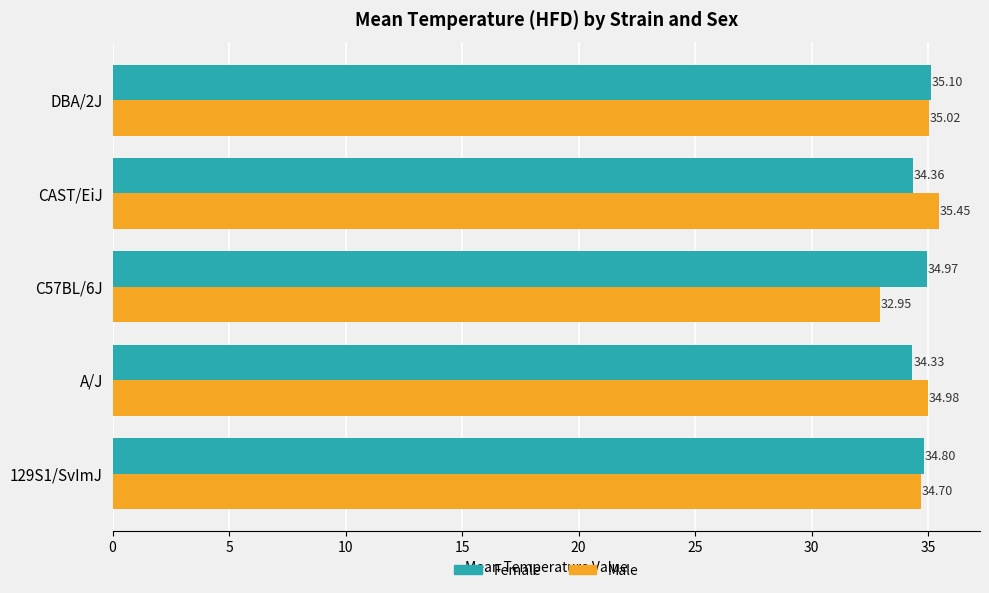

What is the spread (max minus min) of values at C57BL/6J?

2.0